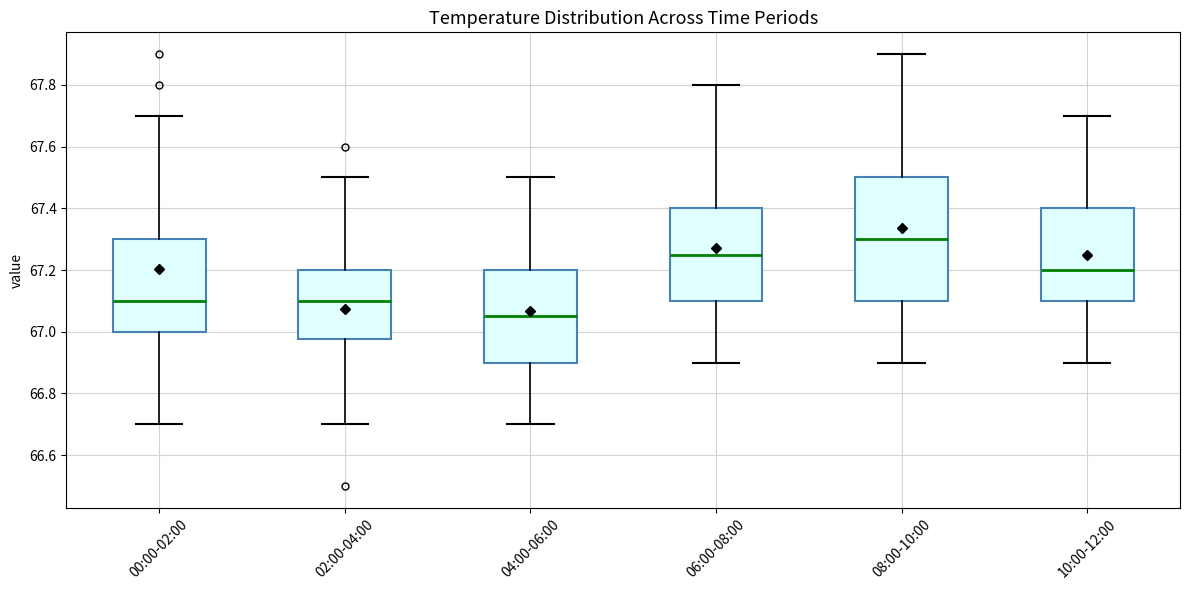

Reading left to right, transcribe this box plot: for each box, give where its median line is, the range the box spans, and where its two whiskers end, as read against the y-axis. The values are not printed on the chart, so give them approximately, as read against the axis.

00:00-02:00: median 67.10, box 67.00 to 67.30, whiskers 66.70 to 67.70
02:00-04:00: median 67.10, box 66.98 to 67.20, whiskers 66.70 to 67.50
04:00-06:00: median 67.06, box 66.90 to 67.20, whiskers 66.70 to 67.50
06:00-08:00: median 67.26, box 67.10 to 67.40, whiskers 66.90 to 67.80
08:00-10:00: median 67.30, box 67.10 to 67.50, whiskers 66.90 to 67.90
10:00-12:00: median 67.20, box 67.10 to 67.40, whiskers 66.90 to 67.70